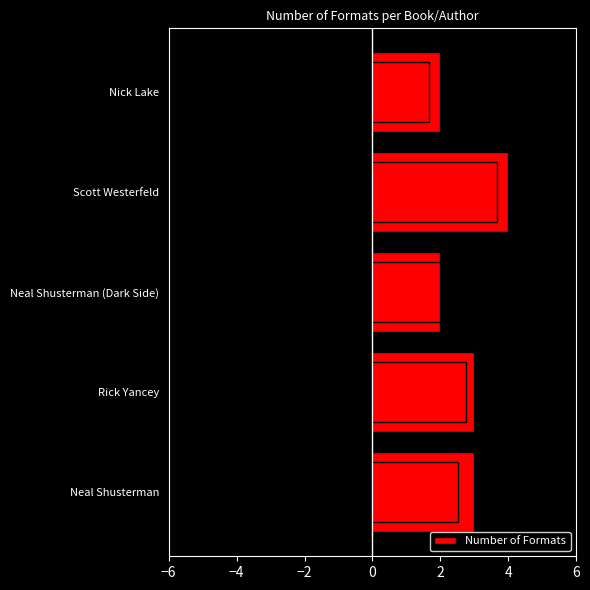

The value at Neal Shusterman (Dark Side) is 1. True or false?

False